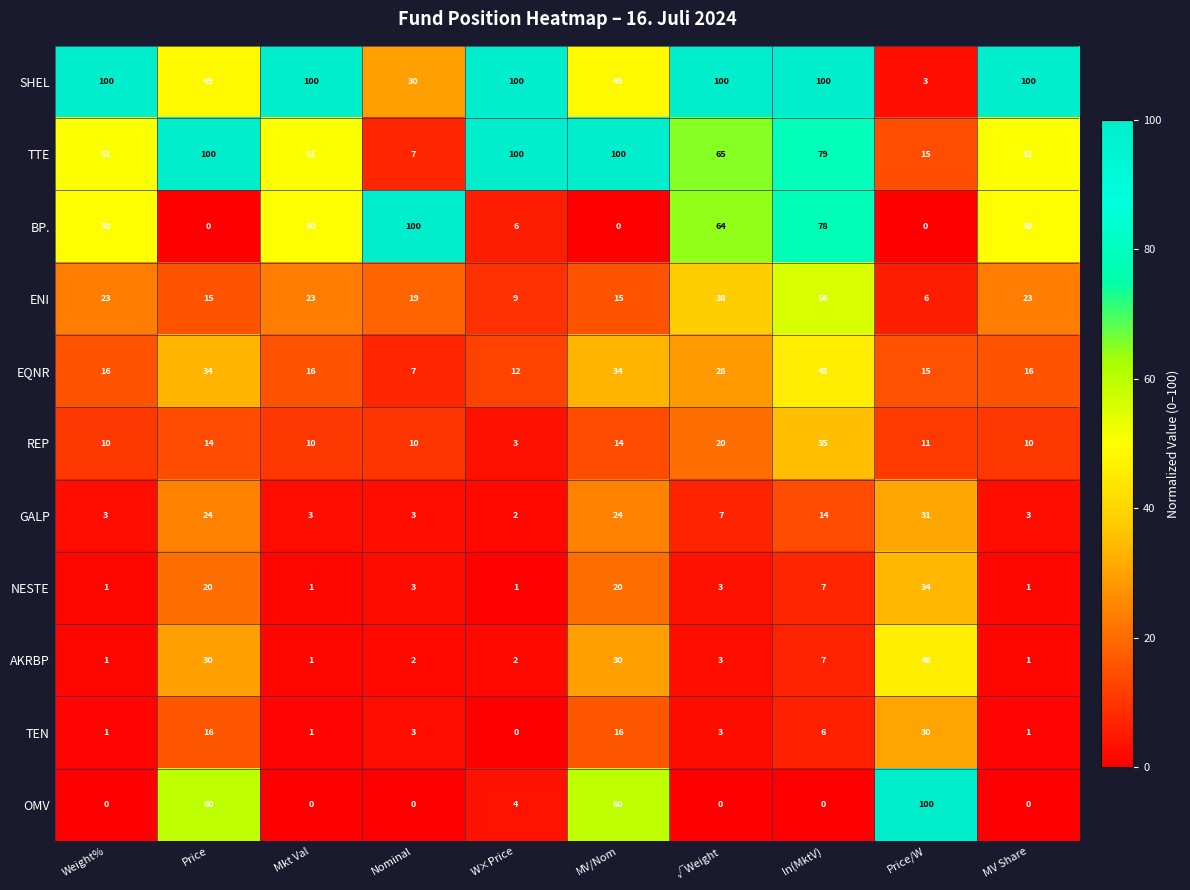

Is it true that ENI equals 9 at W×Price?

True